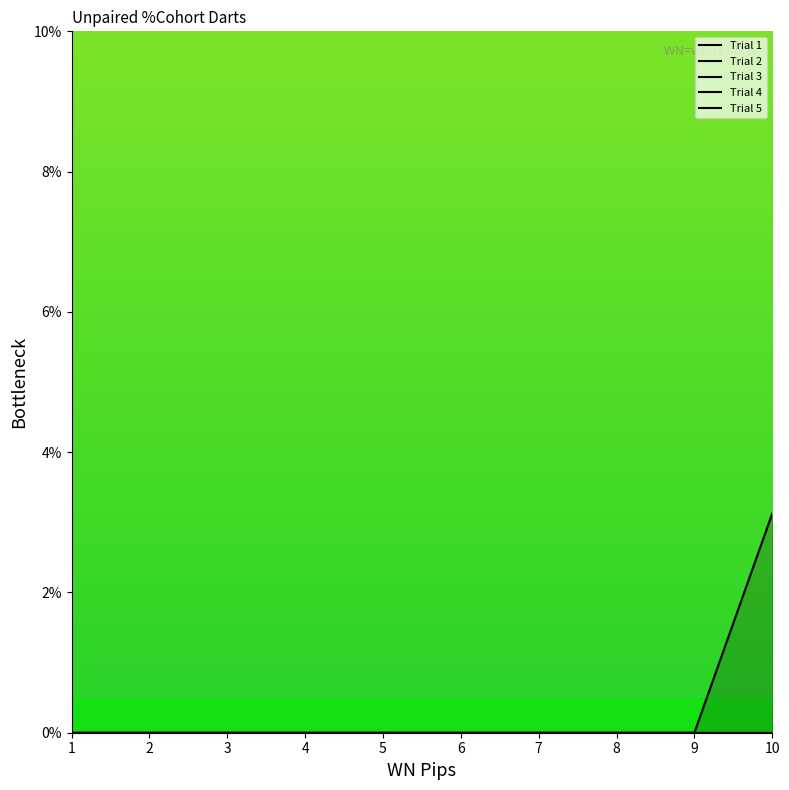

Which has a higher value, 6 or 2?

6